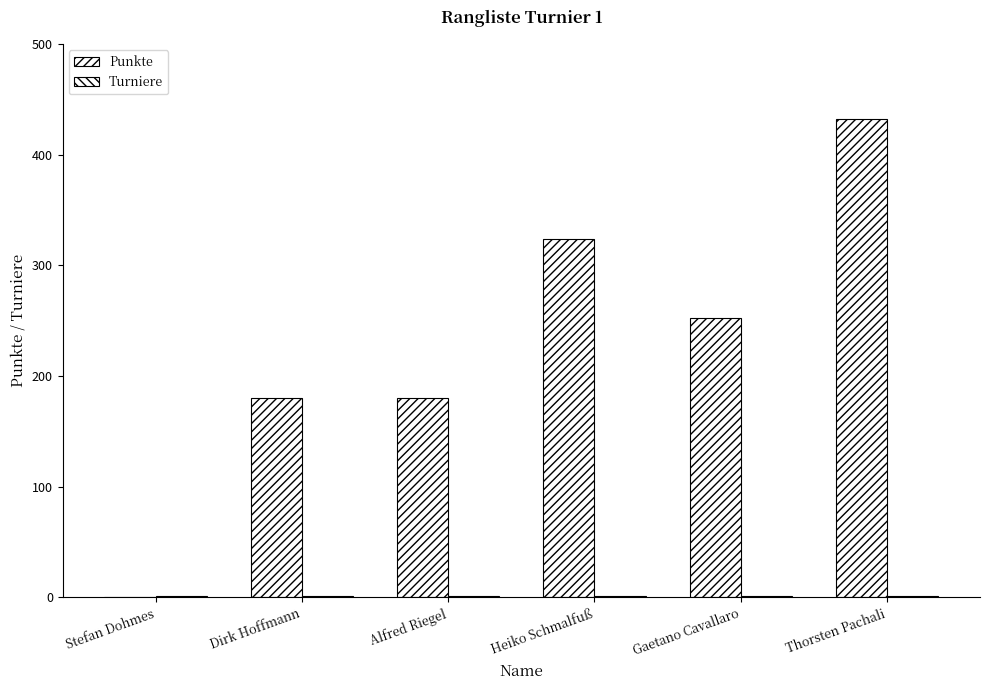

How many groups of bars are there?

6